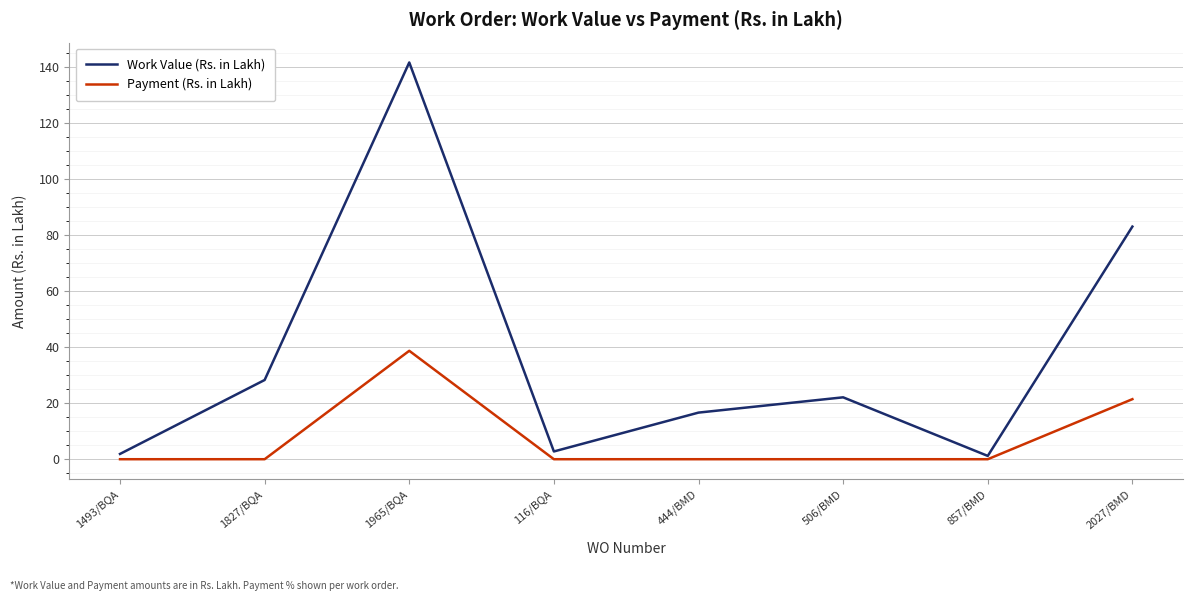

Is it true that Payment (Rs. in Lakh) equals 27.9 at 2027/BMD?

False